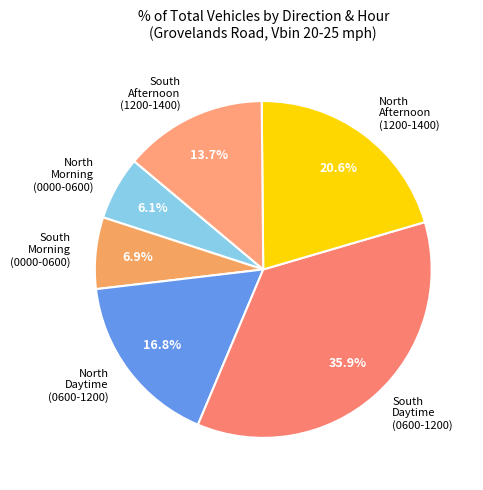

Count the number of slices in the pie.

6